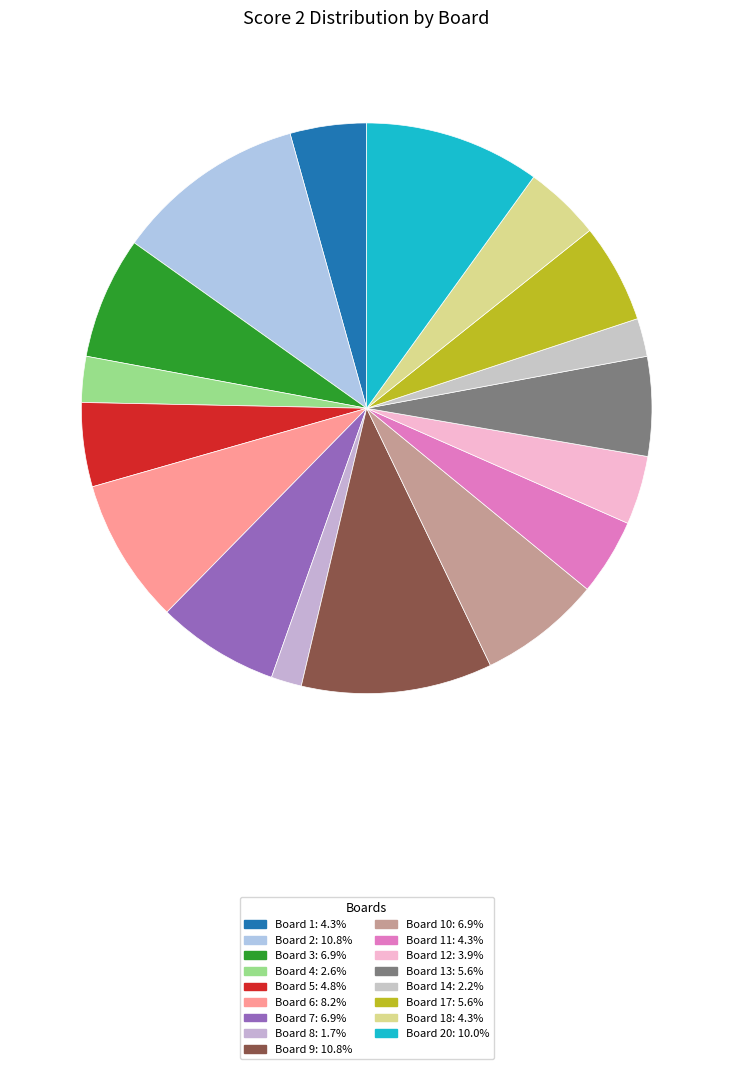

Which category has the biggest portion of the pie?

Board 2